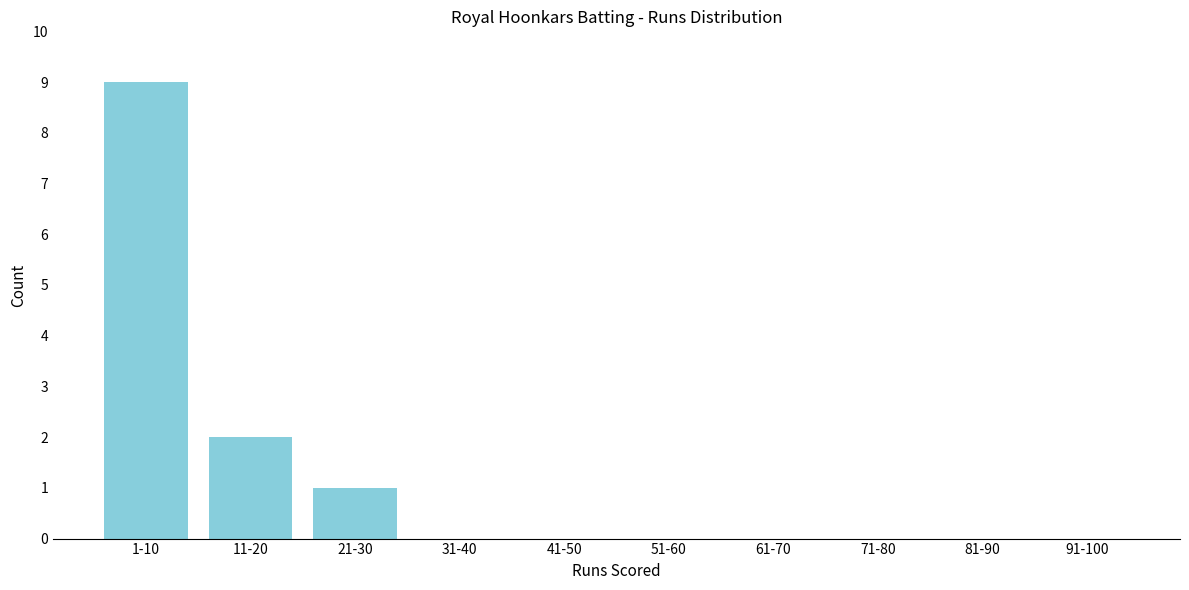

Reading right to left, list all the values displayed in this chart.

91-100=0	81-90=0	71-80=0	61-70=0	51-60=0	41-50=0	31-40=0	21-30=1	11-20=2	1-10=9